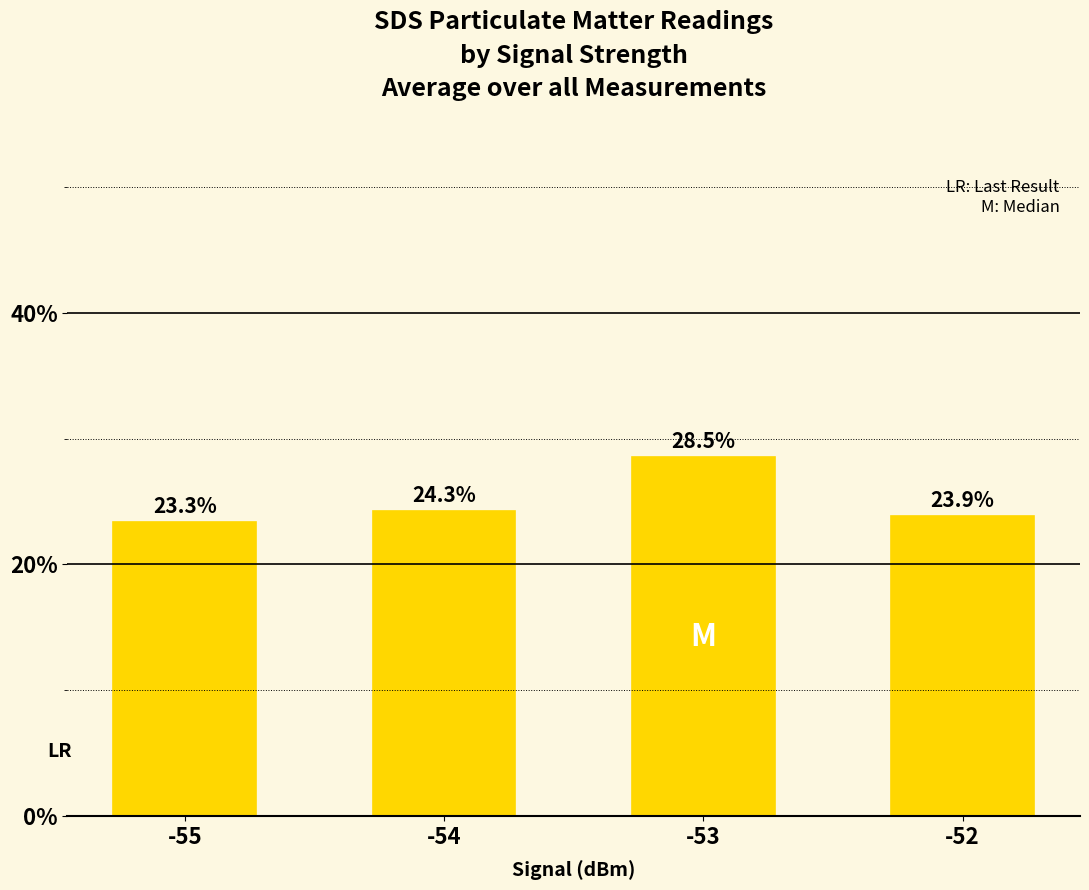

What is the approximate value at -53?

28.5